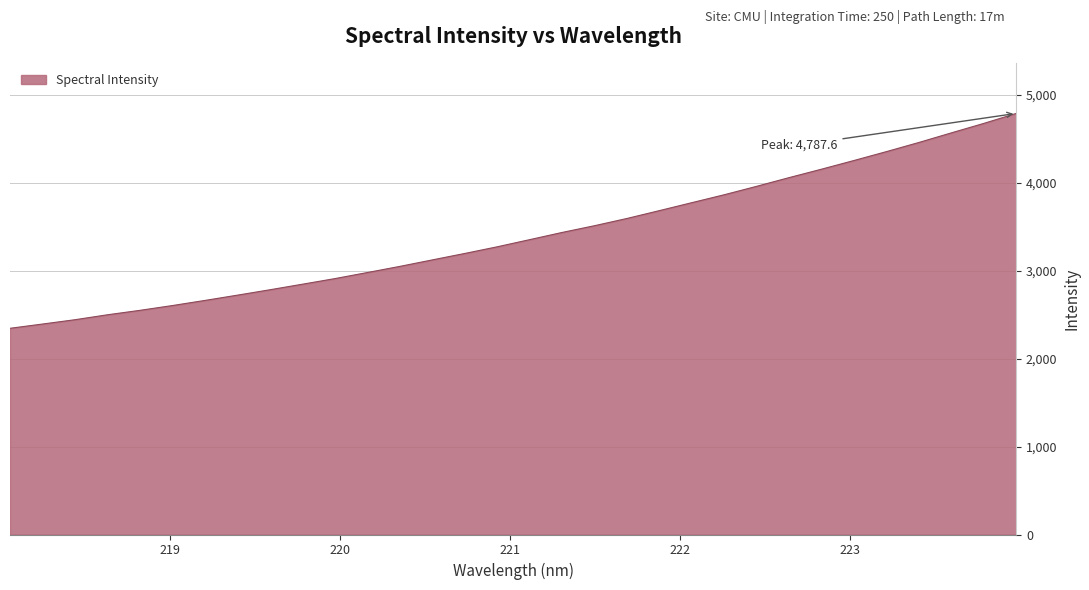

What is the greatest value displayed?

4787.6